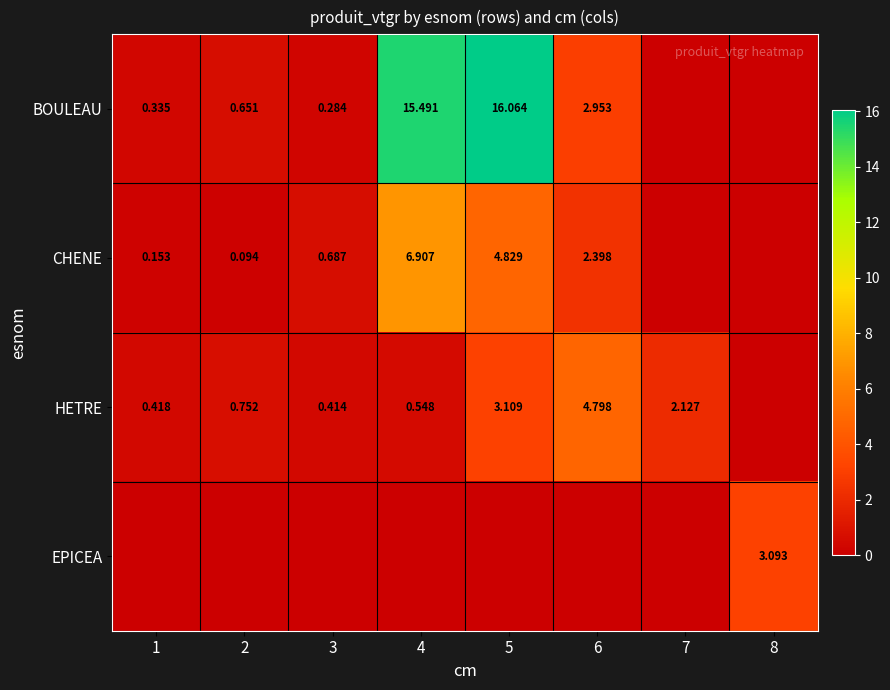

At which category is the sum across all series the highest?

5